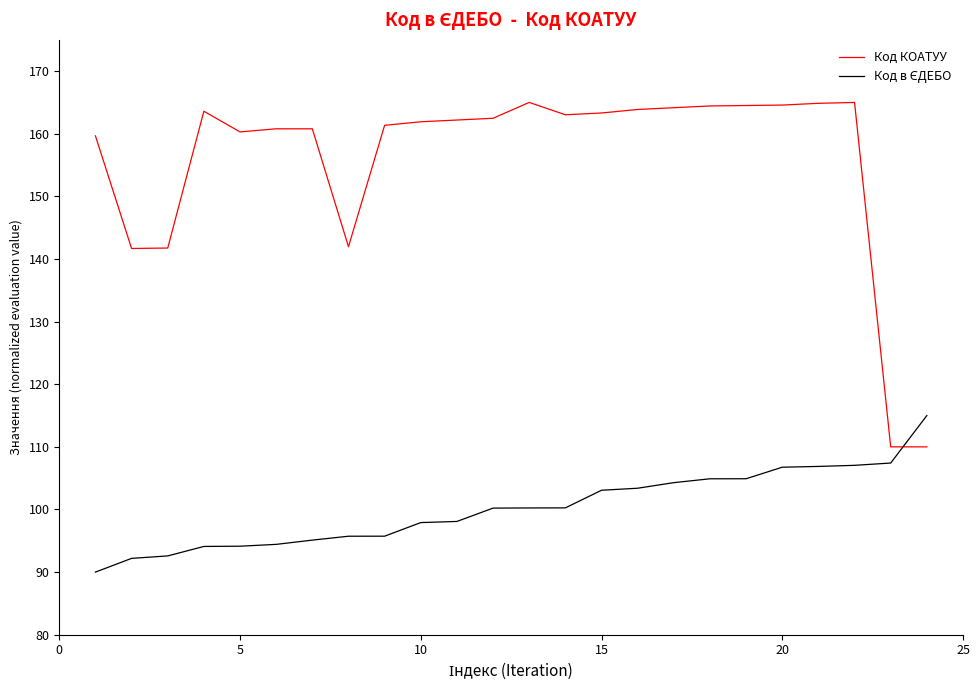

Which series has the largest total across all categories?

Код КОАТУУ